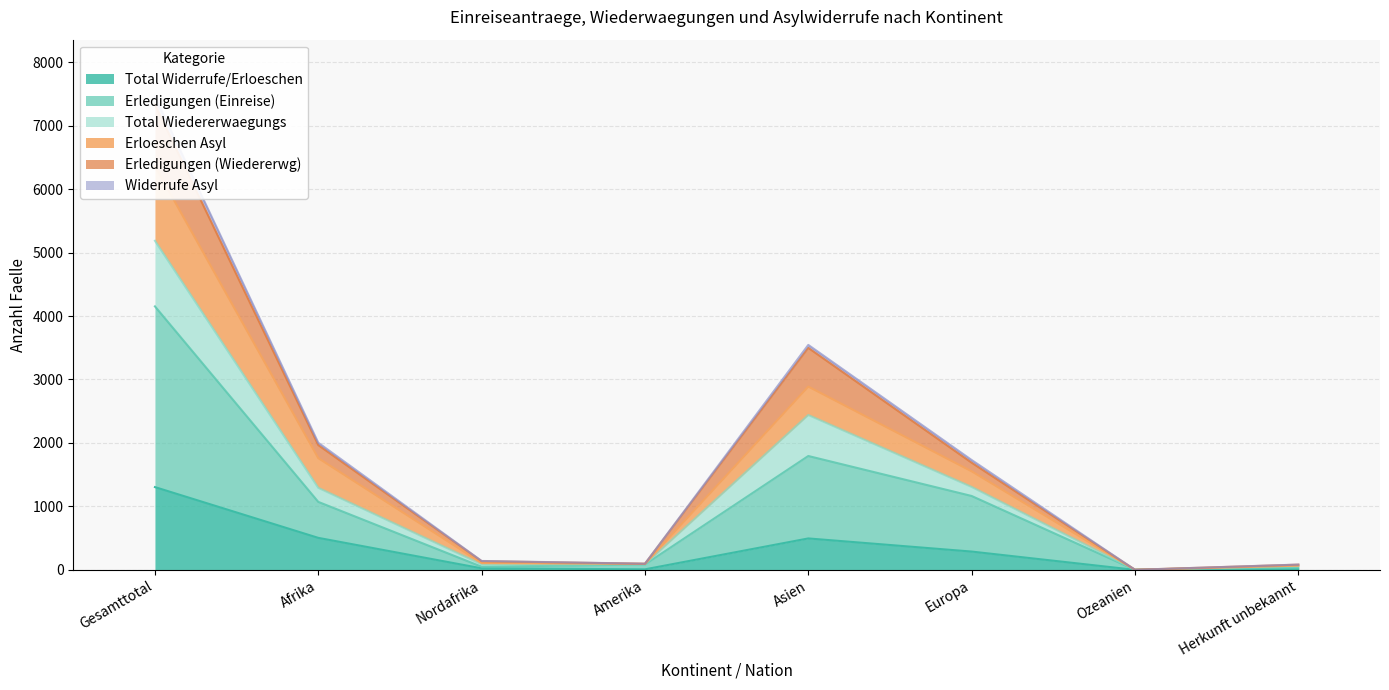

What is the highest value of the Total Widerrufe/Erloeschen series?

1304